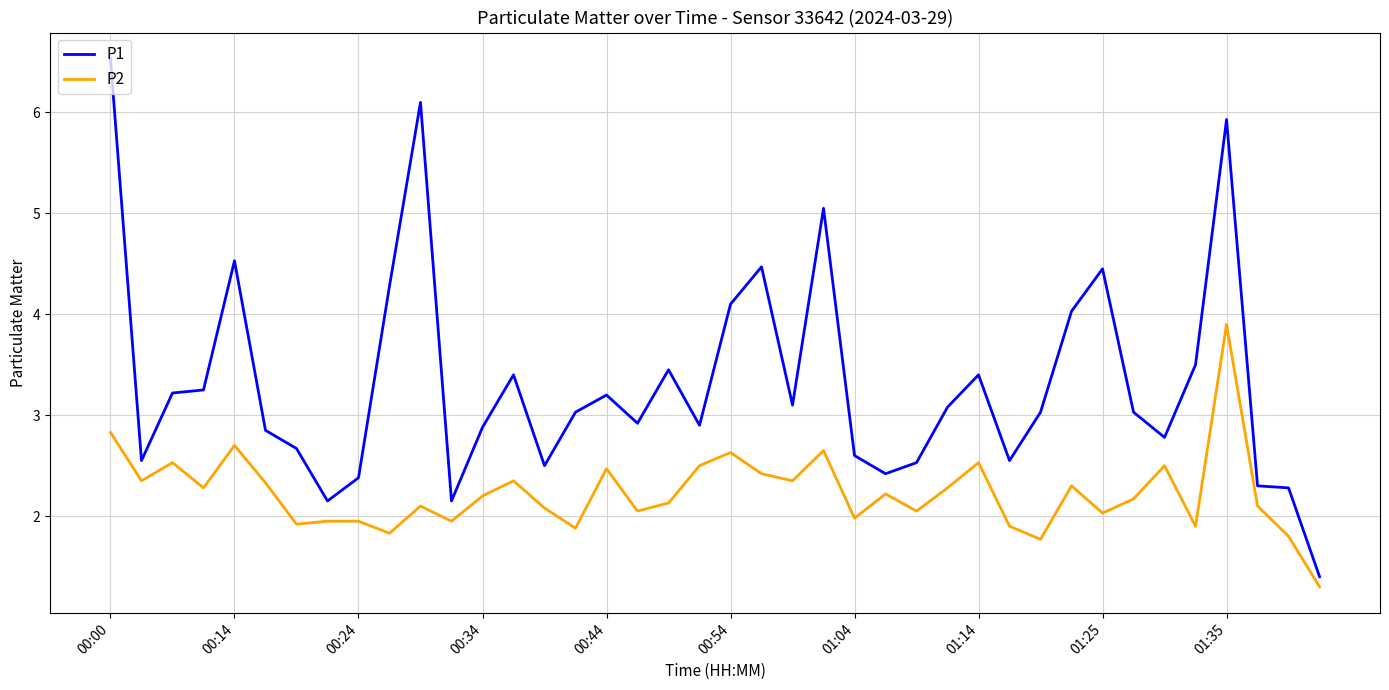

List the series in order of their peak value, lowest first.

P2, P1